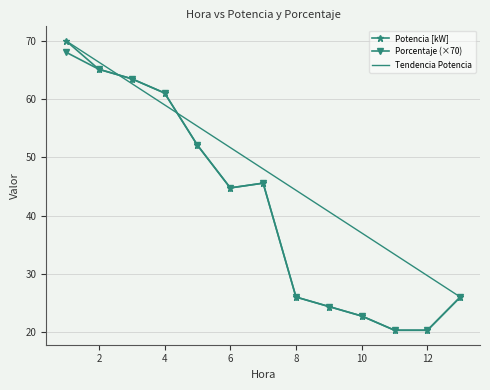

True or false: Potencia [kW] has more than 1 points higher than both neighbors.

False